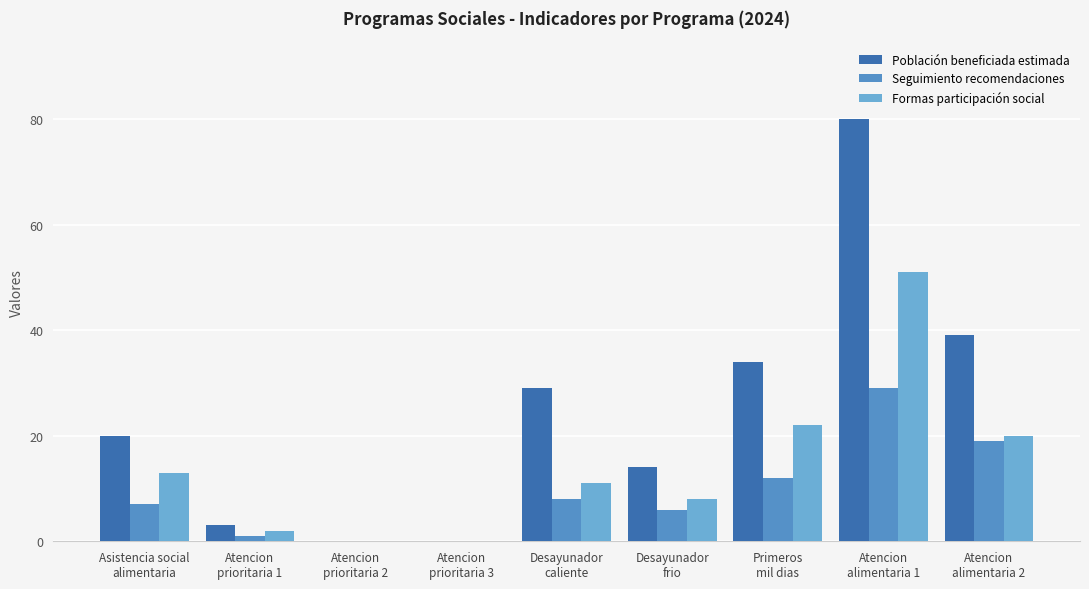

Count the number of data series in this chart.

3